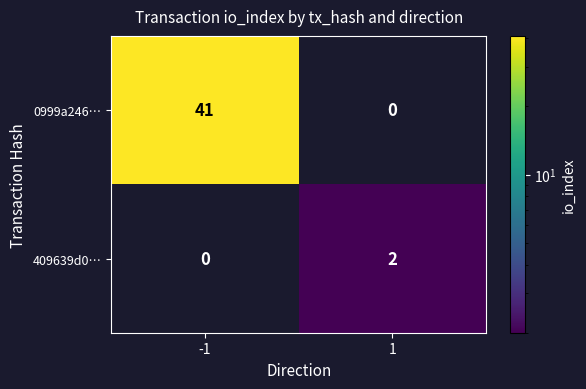

Which series has the largest total across all categories?

0999a246…